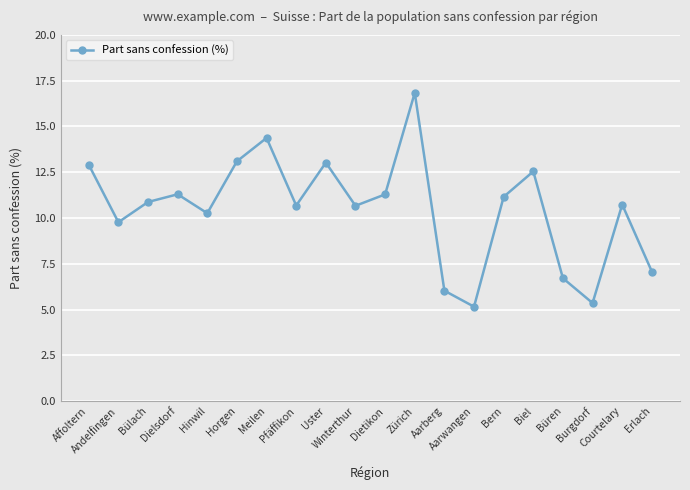

What is the label of the 3rd point from the right?

Burgdorf